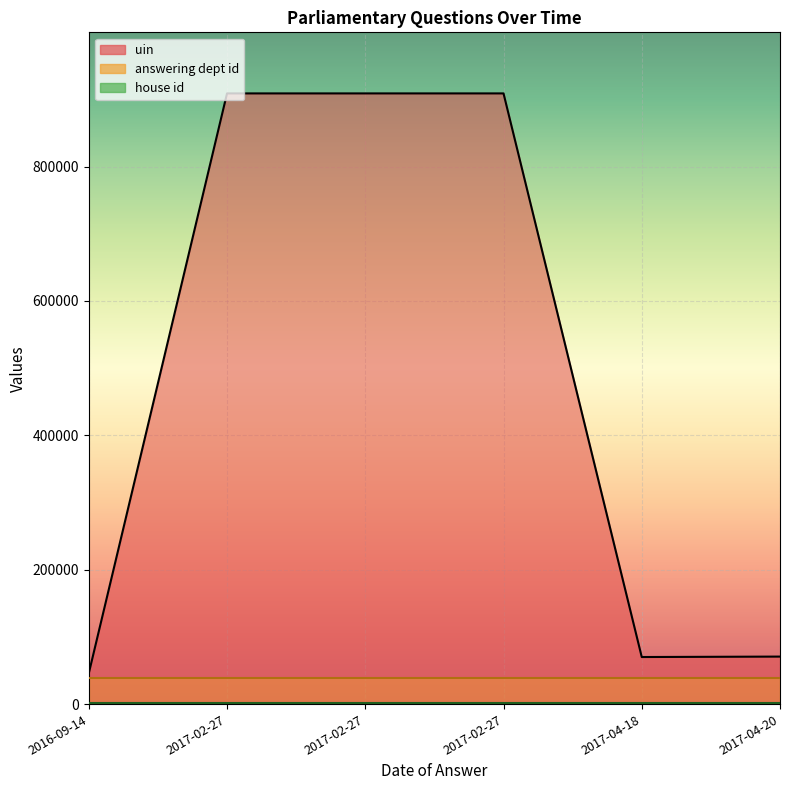

Which series has the largest range (max minus min)?

uin